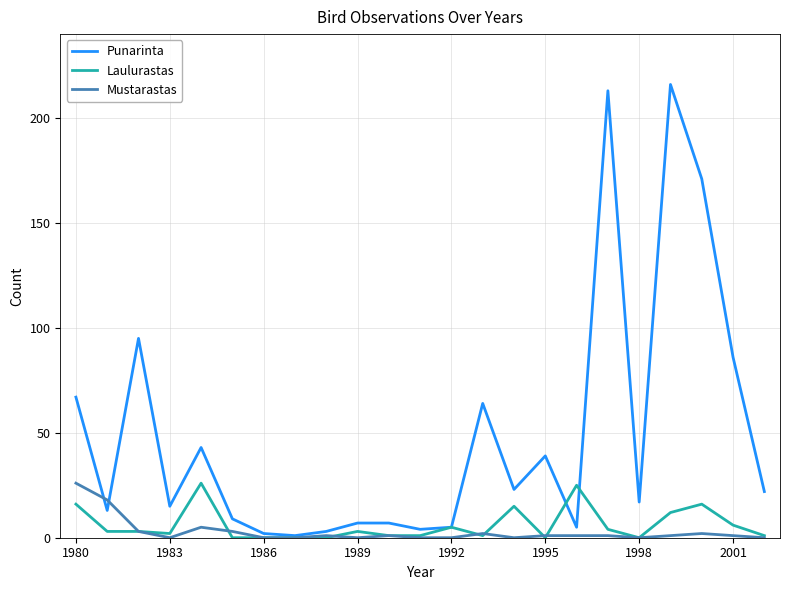

What is the highest value of the Mustarastas series?

26